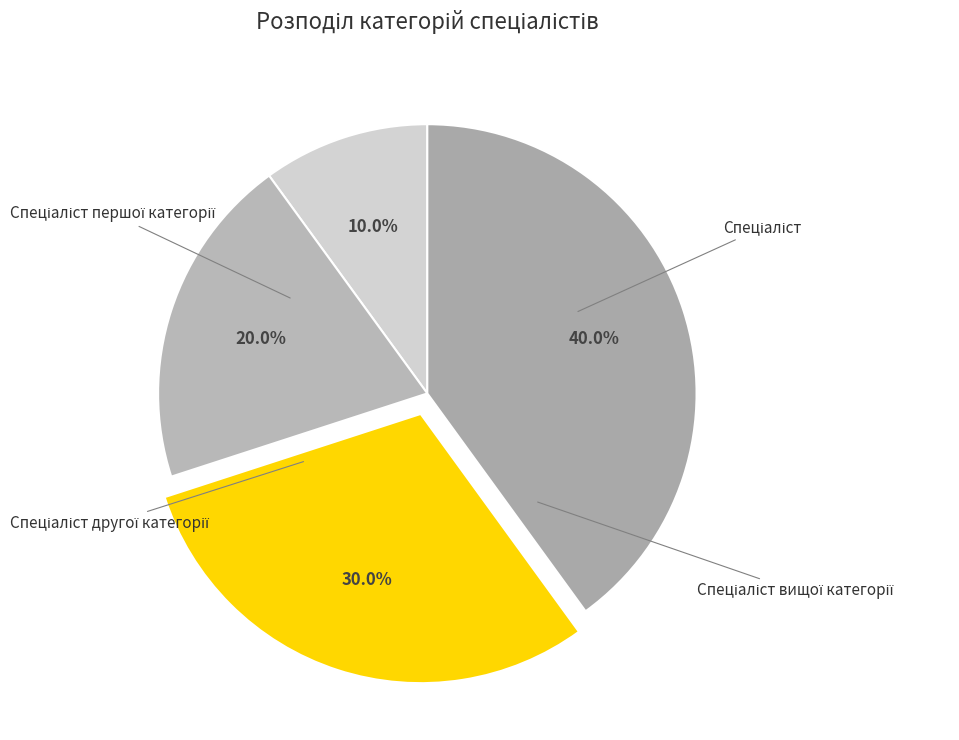

How many segments does this pie chart have?

4